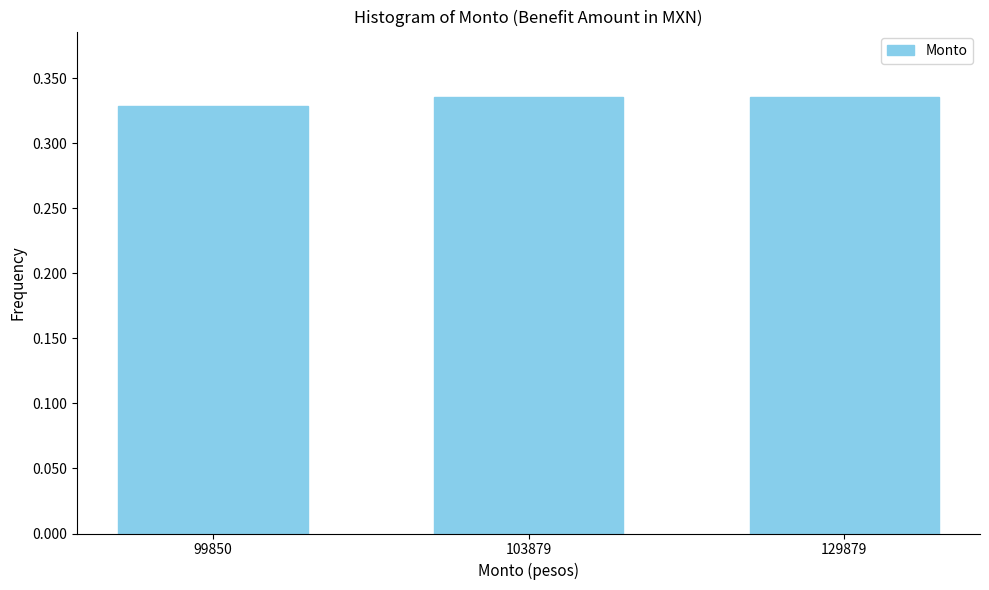

What is the sum of all values?

1.0